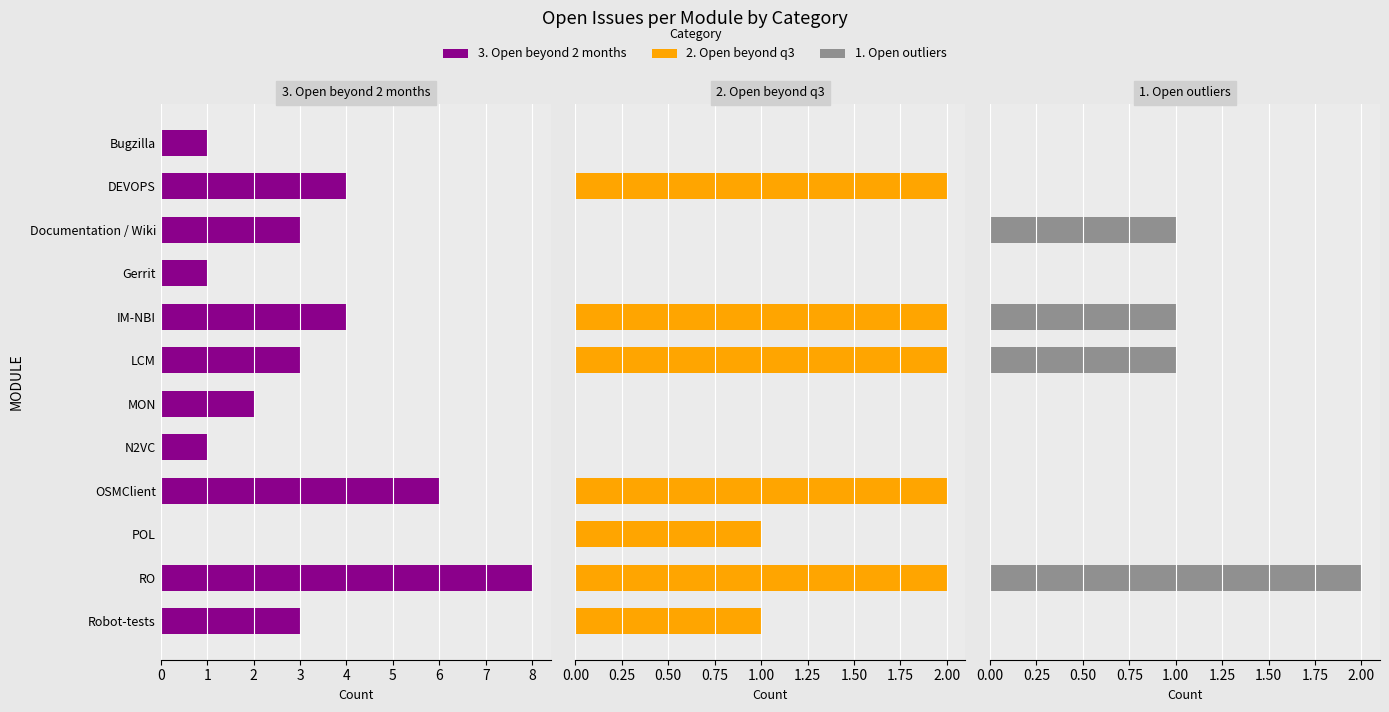

Between IM-NBI and LCM, which series saw the biggest shift?

3. Open beyond 2 months